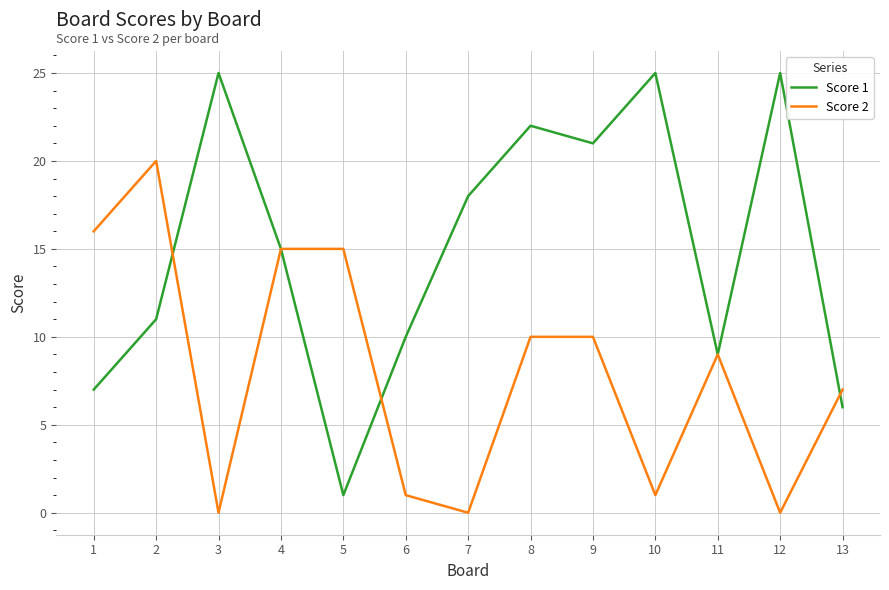

The value of Score 2 at 13 is 4. True or false?

False